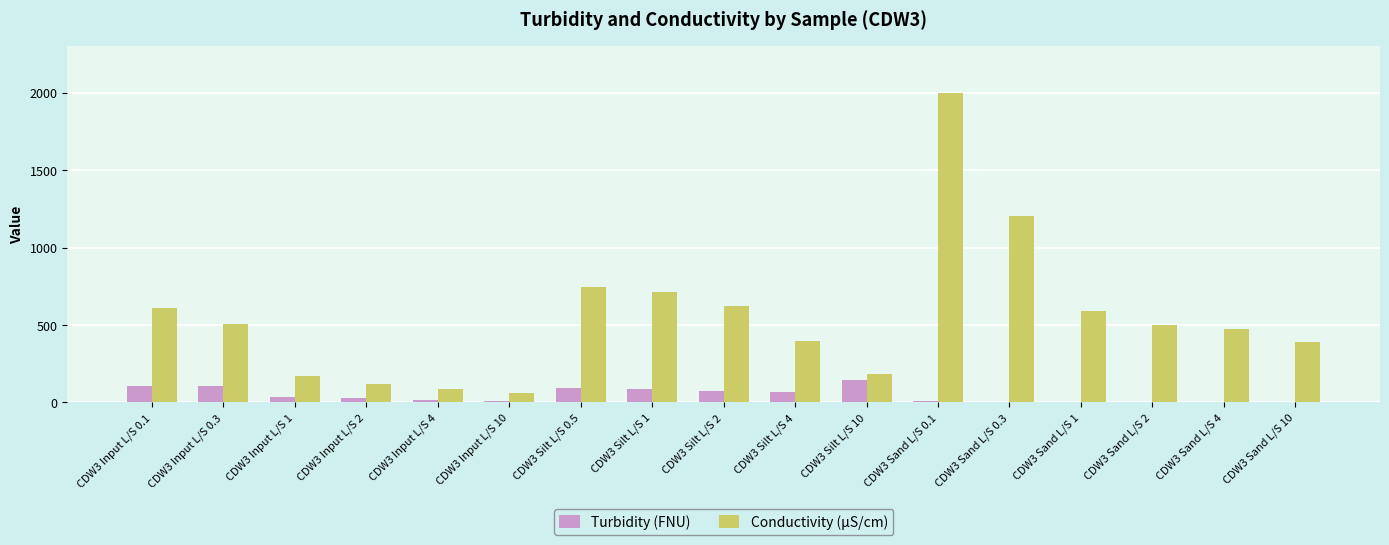

What are all the series names shown in the legend?

Turbidity (FNU), Conductivity (µS/cm)